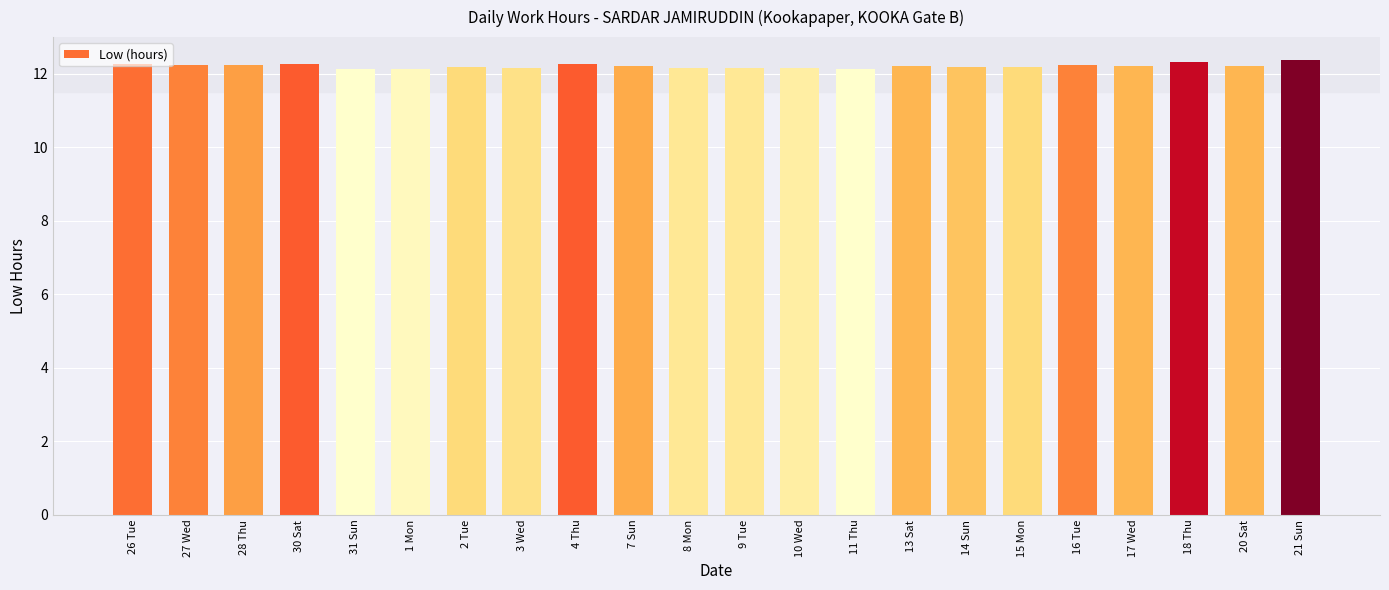

What is the label of the 16th bar from the right?

2 Tue